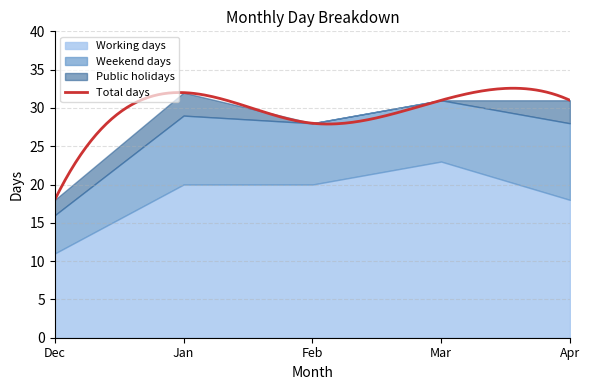

The Weekend days series shows 8 at March 2023. True or false?

True